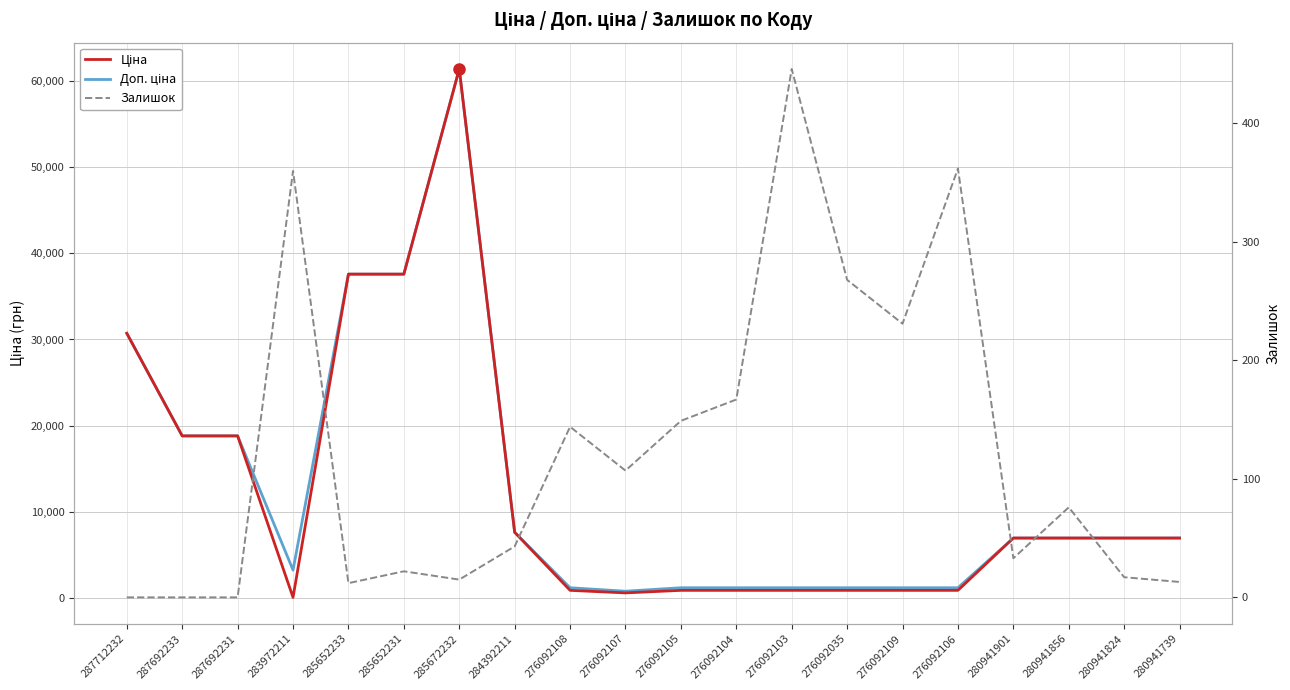

True or false: Доп. ціна and Ціна cross at least once.

False